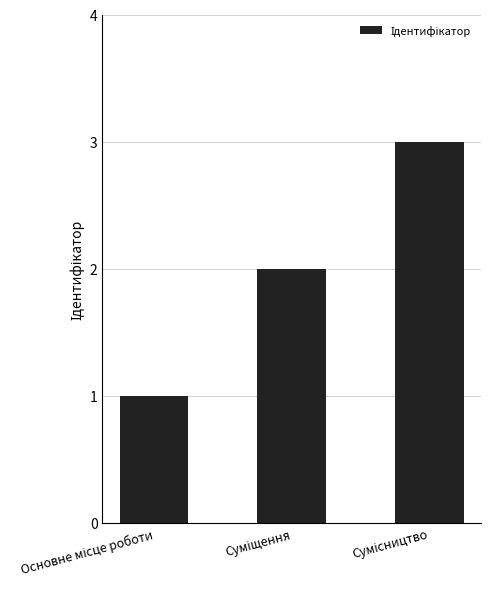

What is the maximum value shown in the chart?

3